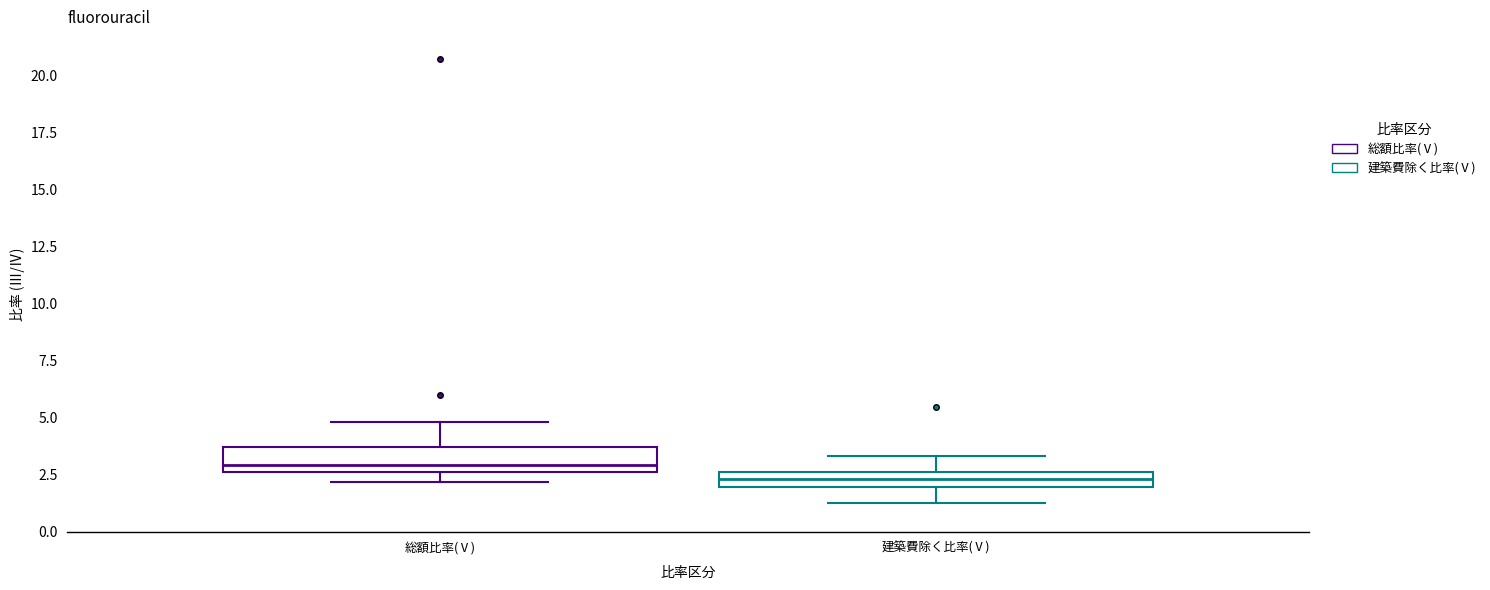

Which box has the lowest median line?

建築費除く比率(Ⅴ)